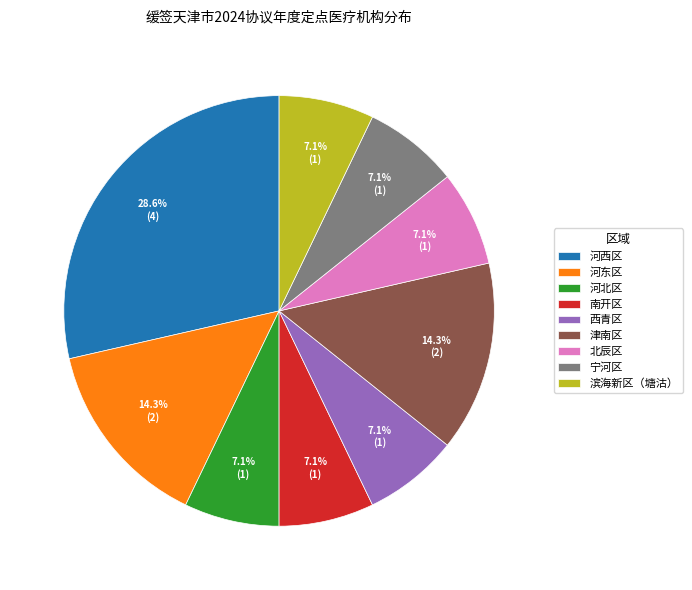

Is 河西区 the majority of the pie?

No